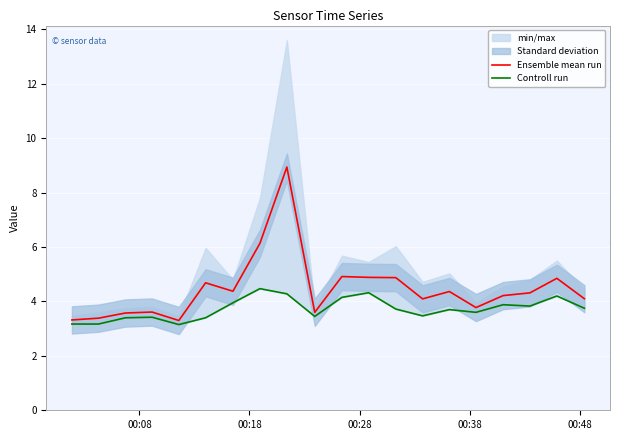

What is the lowest value of the Ensemble mean run series?

3.3